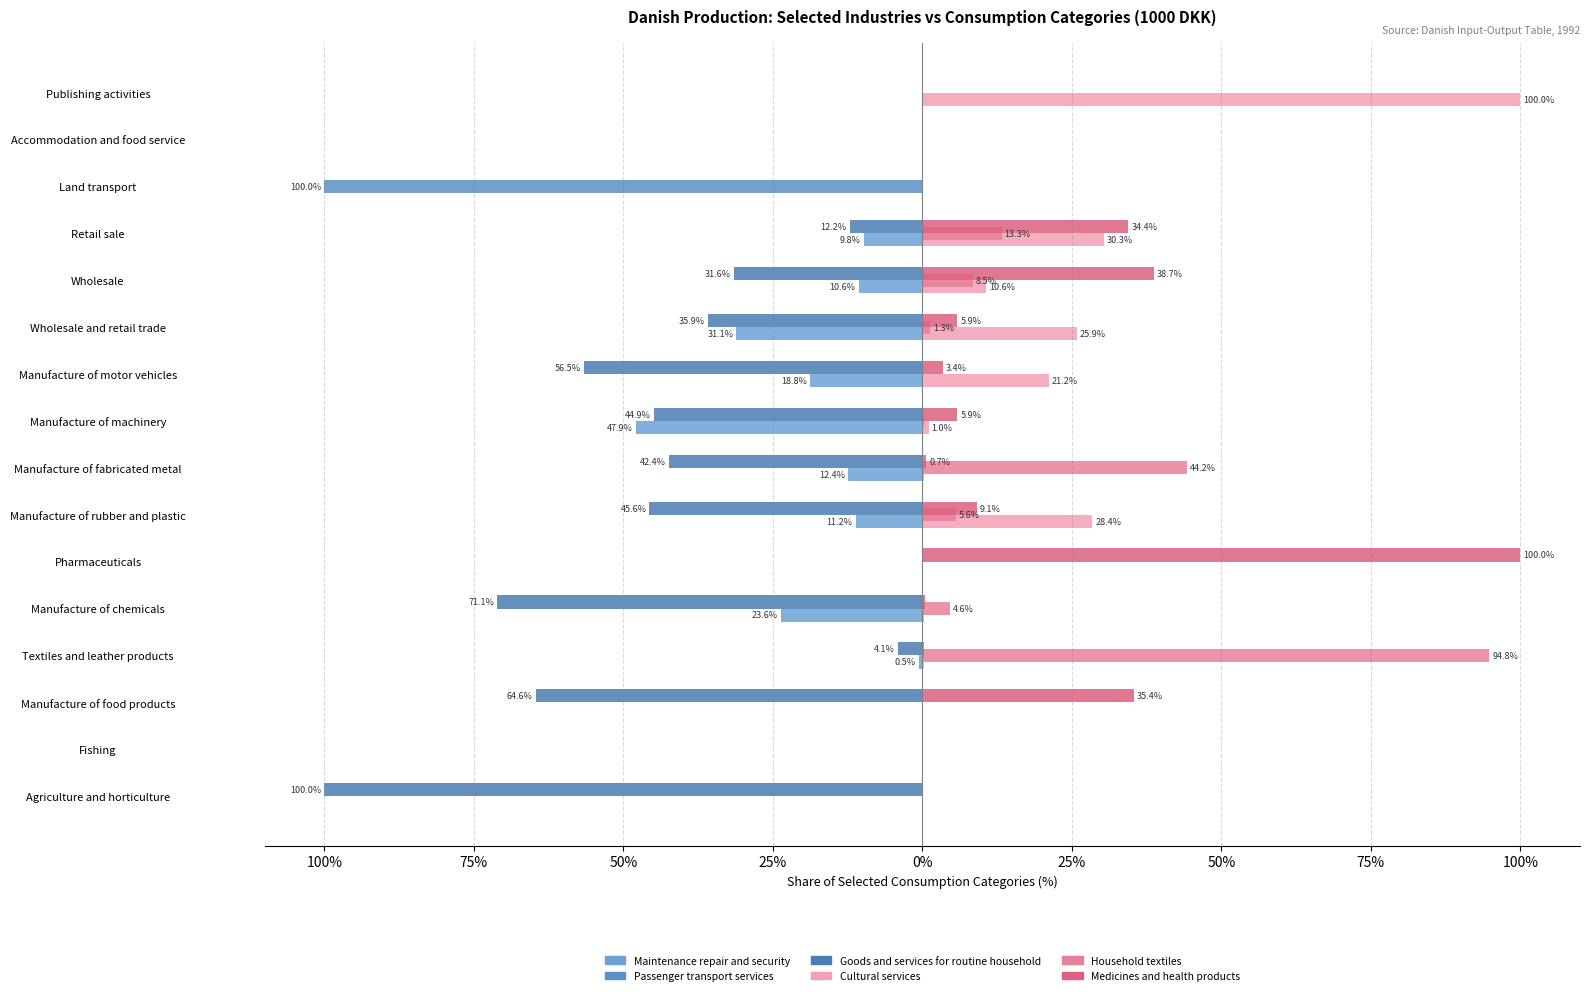

Which series has the largest range (max minus min)?

Passenger transport services